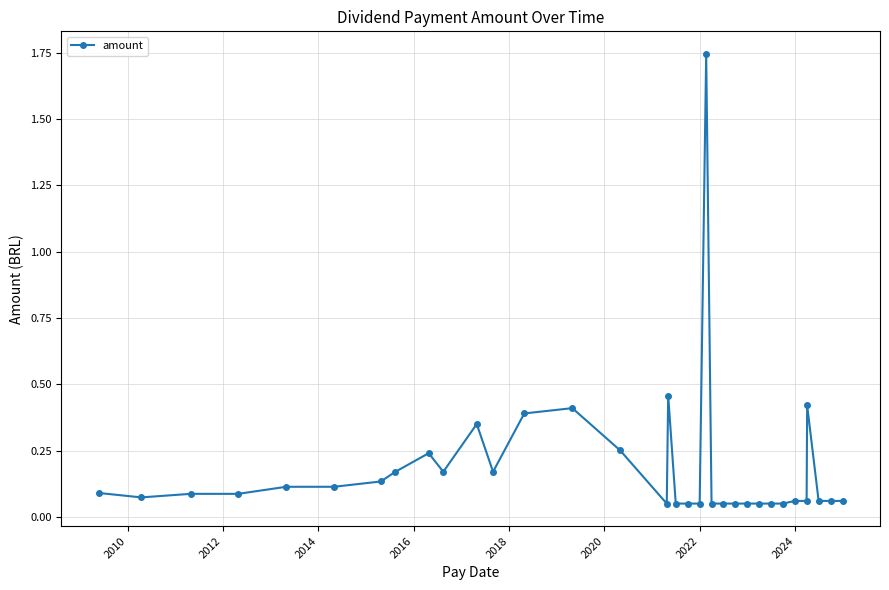

True or false: there are more than 1 points higher than both neighbors.

True